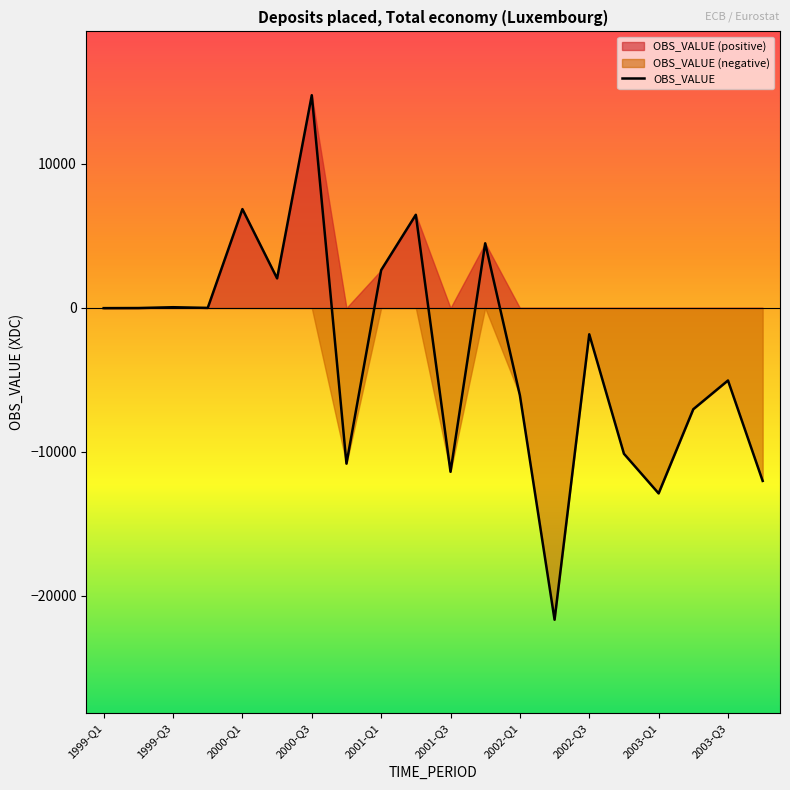

Count the number of values greater than -13.

9